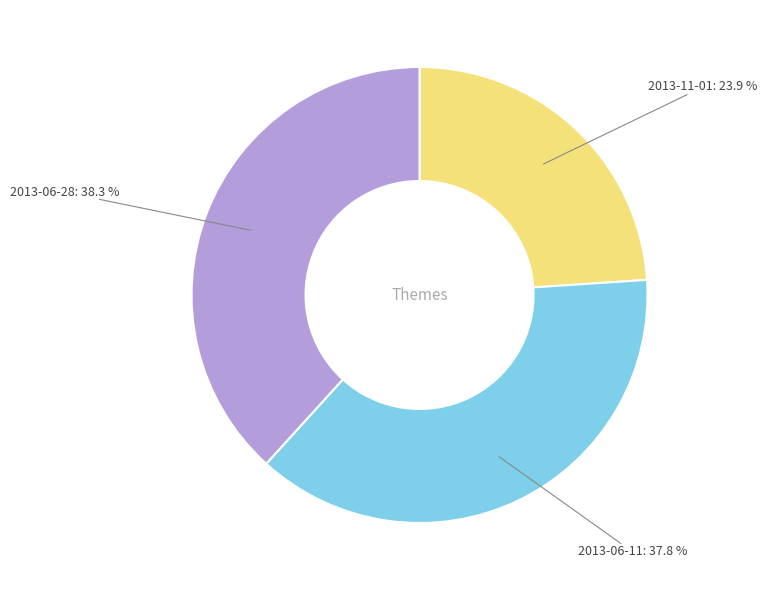

Is there any slice that represents more than half of the pie?

No